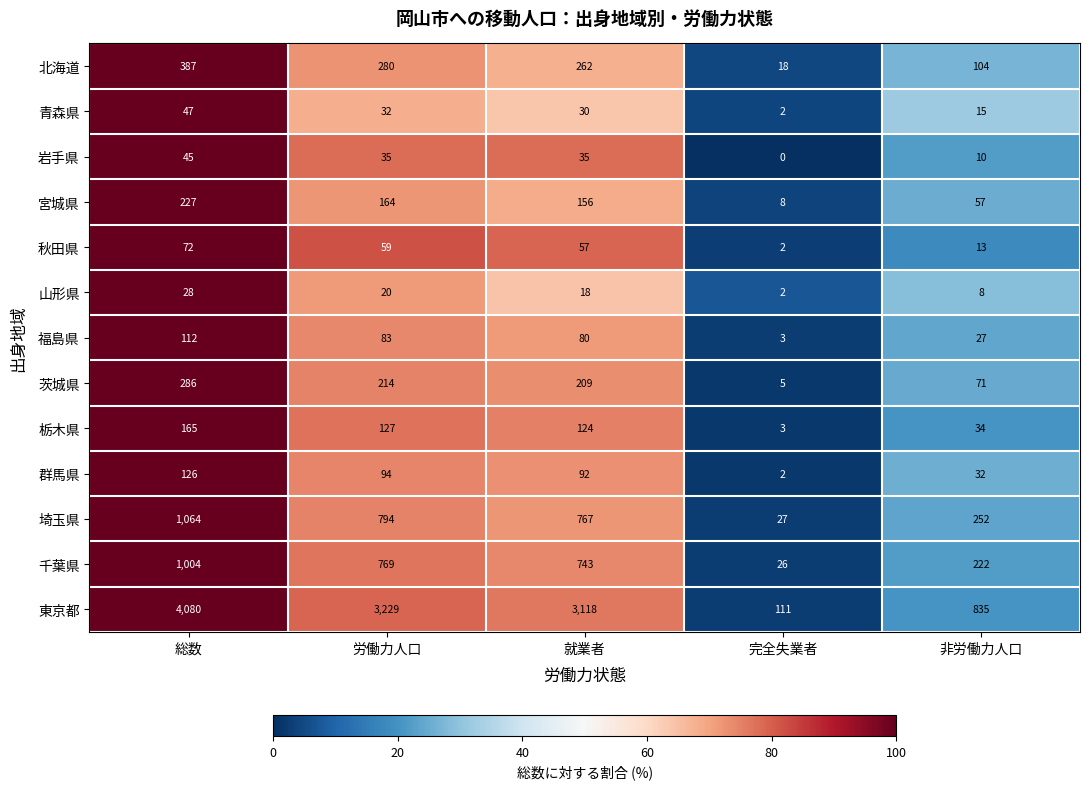

At 労働力人口, list the series in order from largest to smallest.

東京都, 埼玉県, 千葉県, 北海道, 茨城県, 宮城県, 栃木県, 群馬県, 福島県, 秋田県, 岩手県, 青森県, 山形県